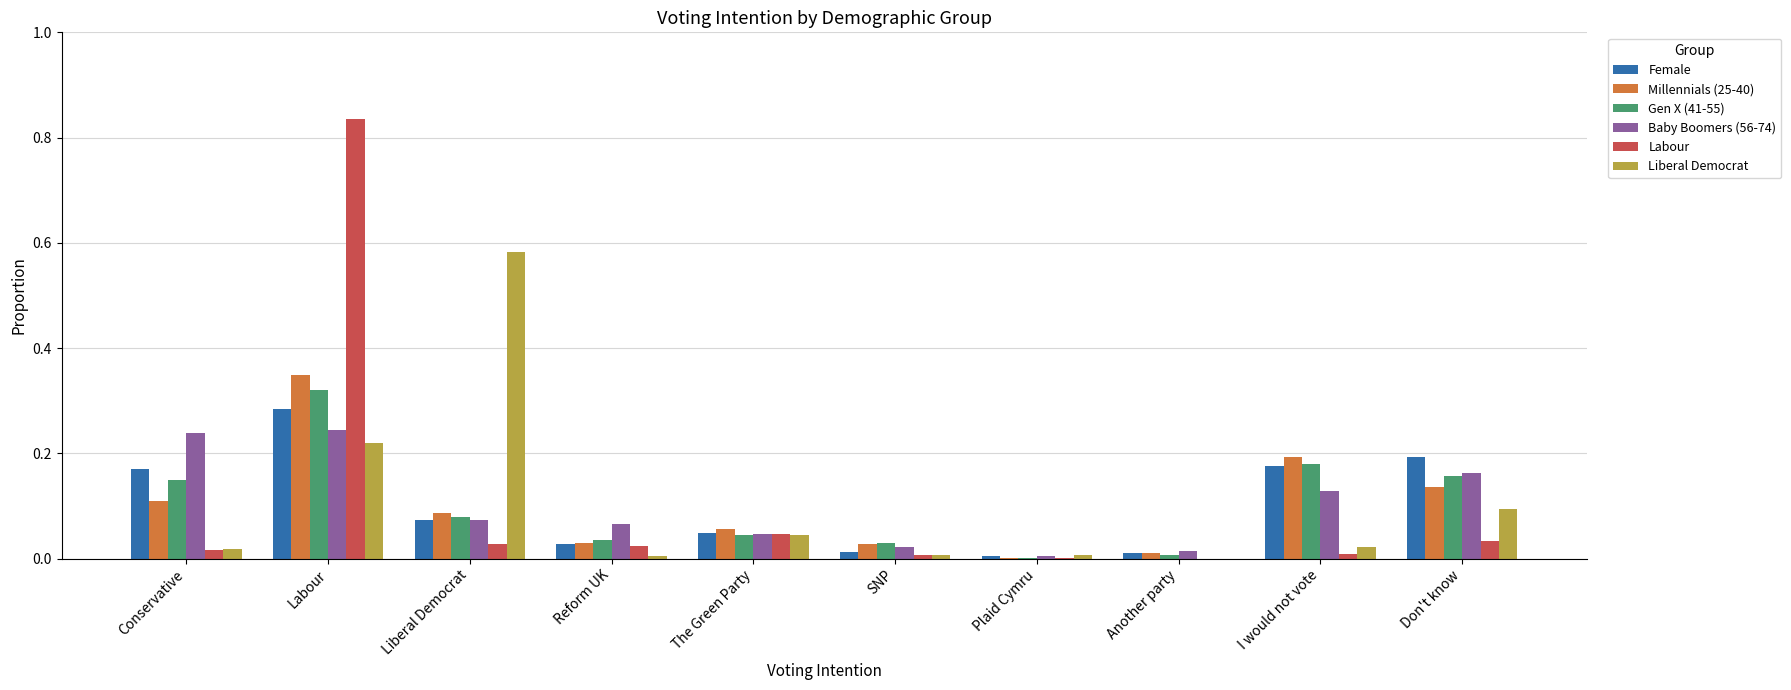

True or false: Baby Boomers (56-74) has a value of 0.0 at The Green Party.

True